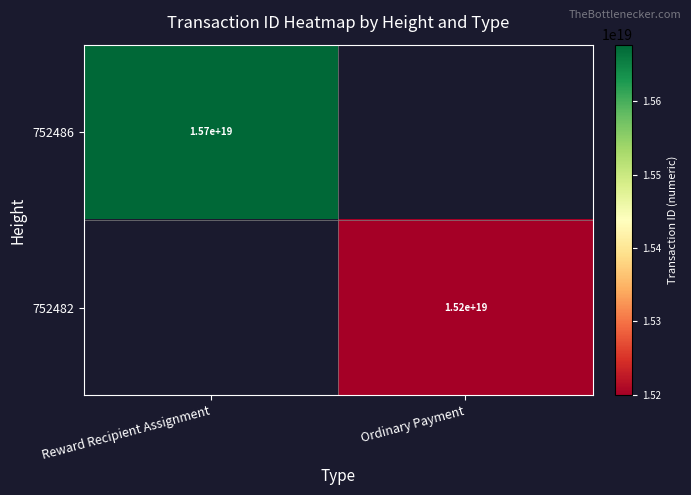

True or false: 752482 has a value of 15200000000000000000 at Ordinary Payment.

True